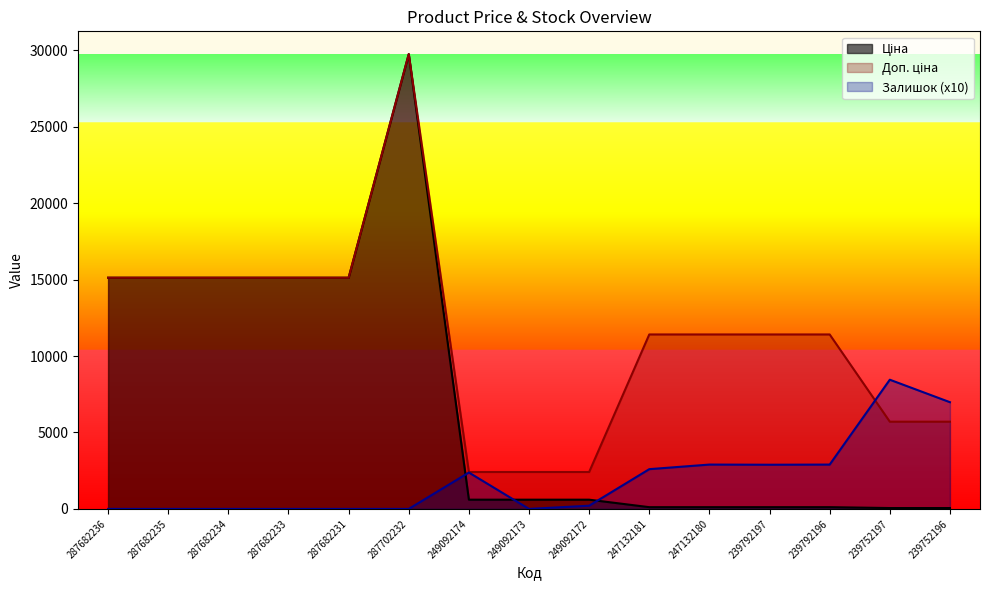

Where is Ціна nearest to the value 14902?

287682236